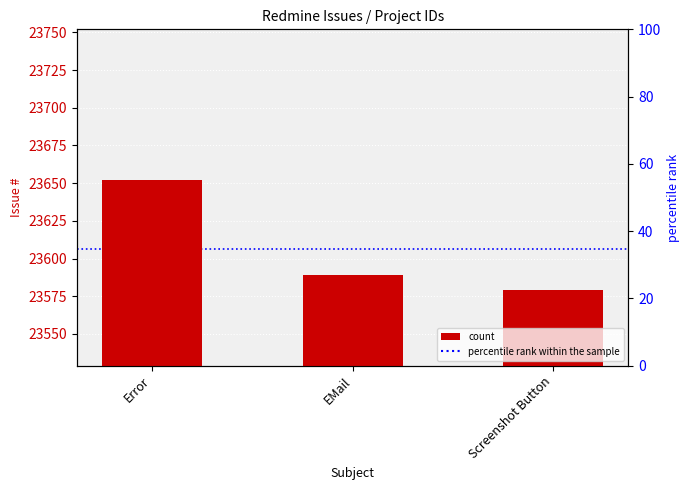

True or false: the data shows 36265 at EMail.

False